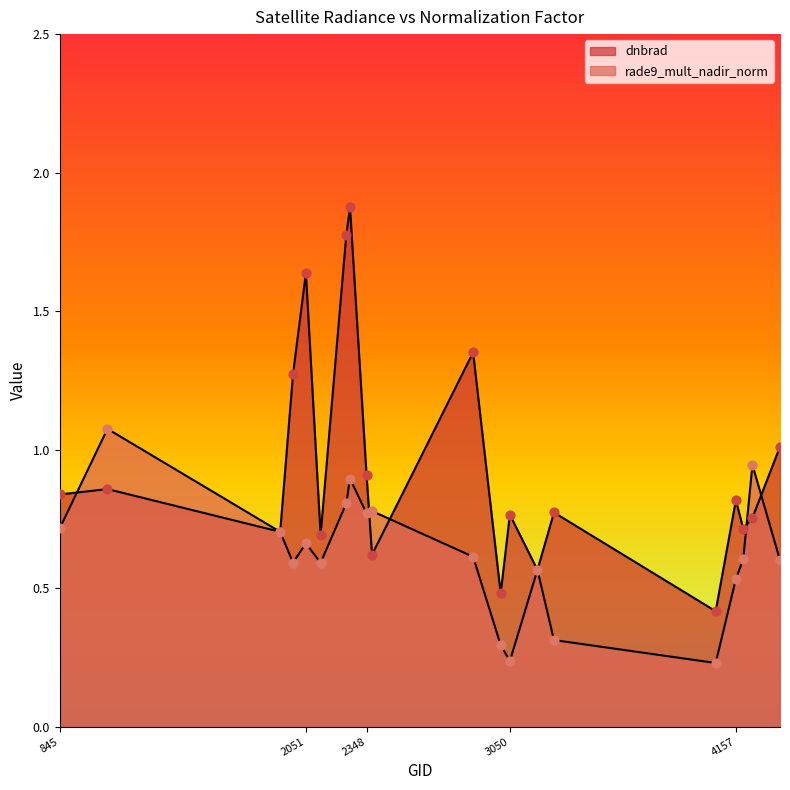

At how many categories does at least one series exceed 1?

7